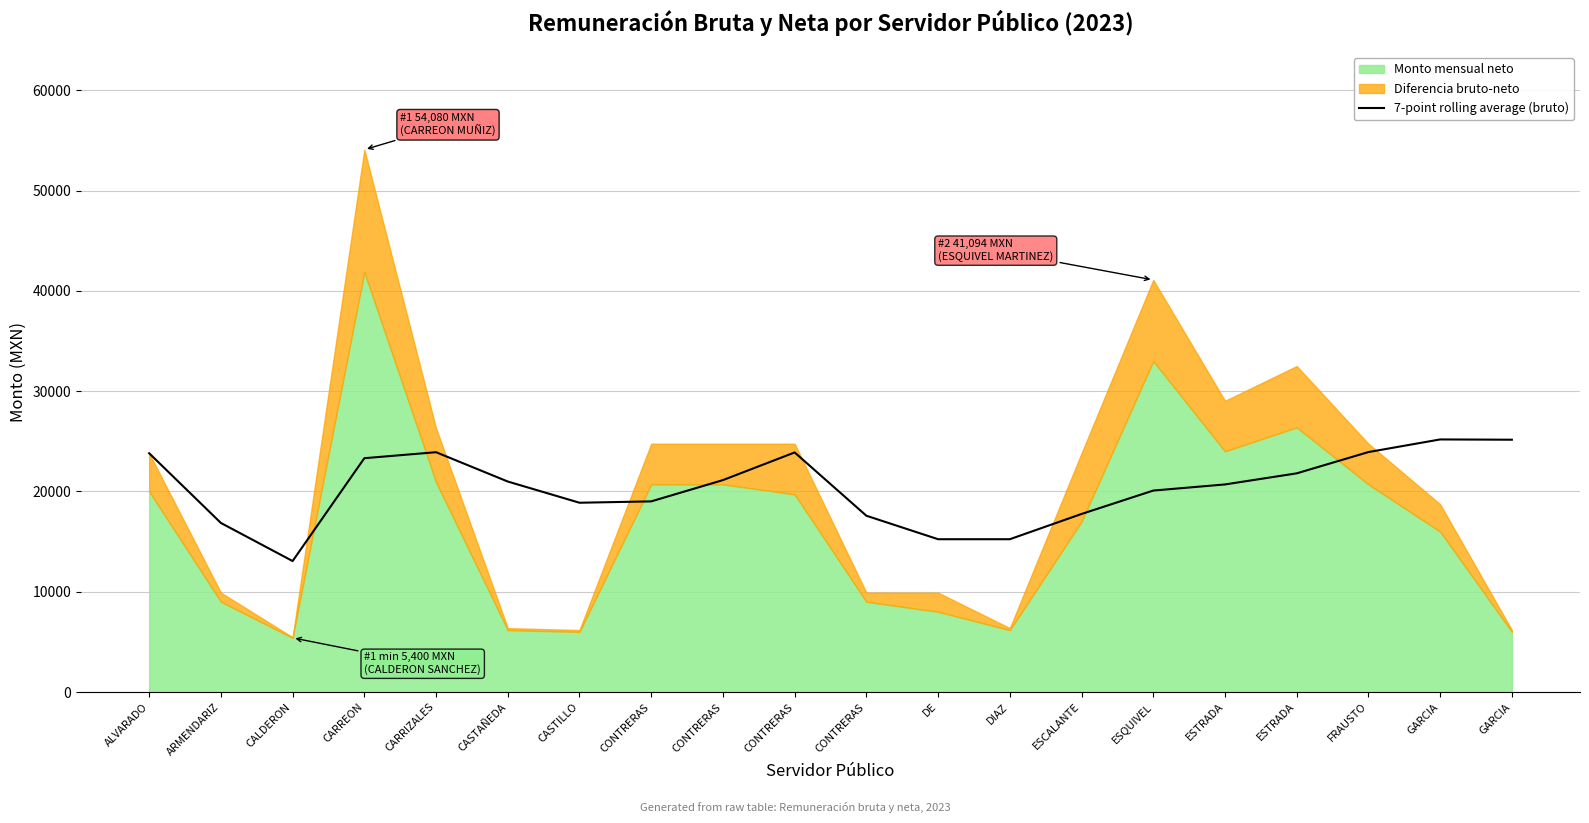

Where does the data first go above 20988?

ALVARADO